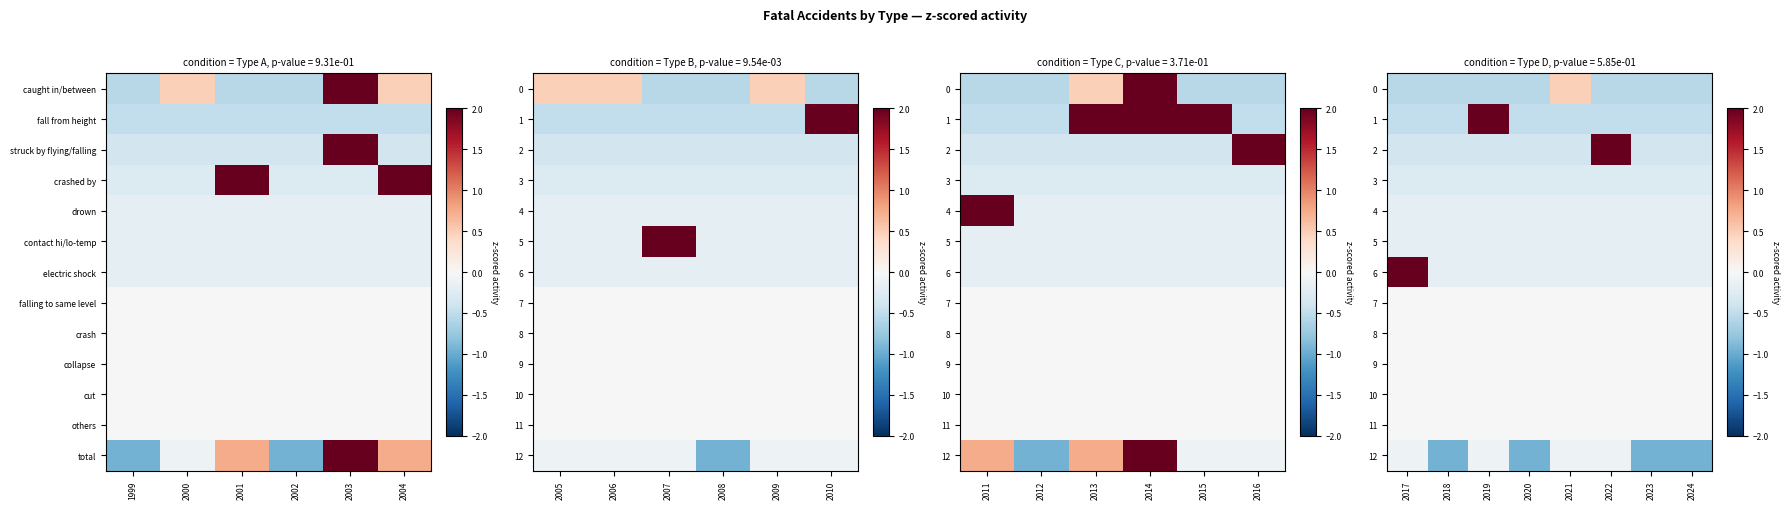

Is the value of 10 at 2022 greater than the value of 8 at 2022?

No